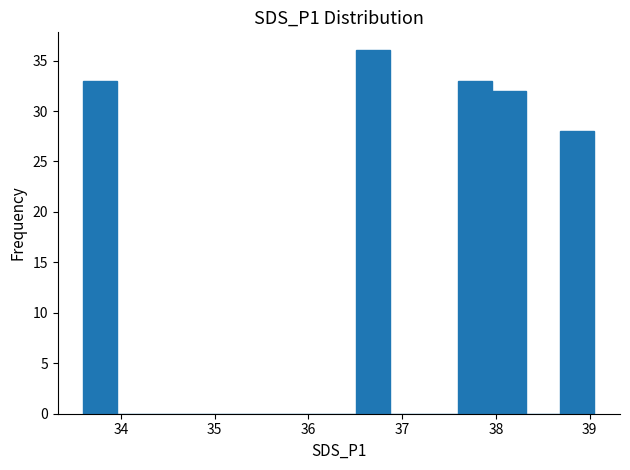

Read against the x-axis, roughly where is the centre of the tallest bar?

36.7